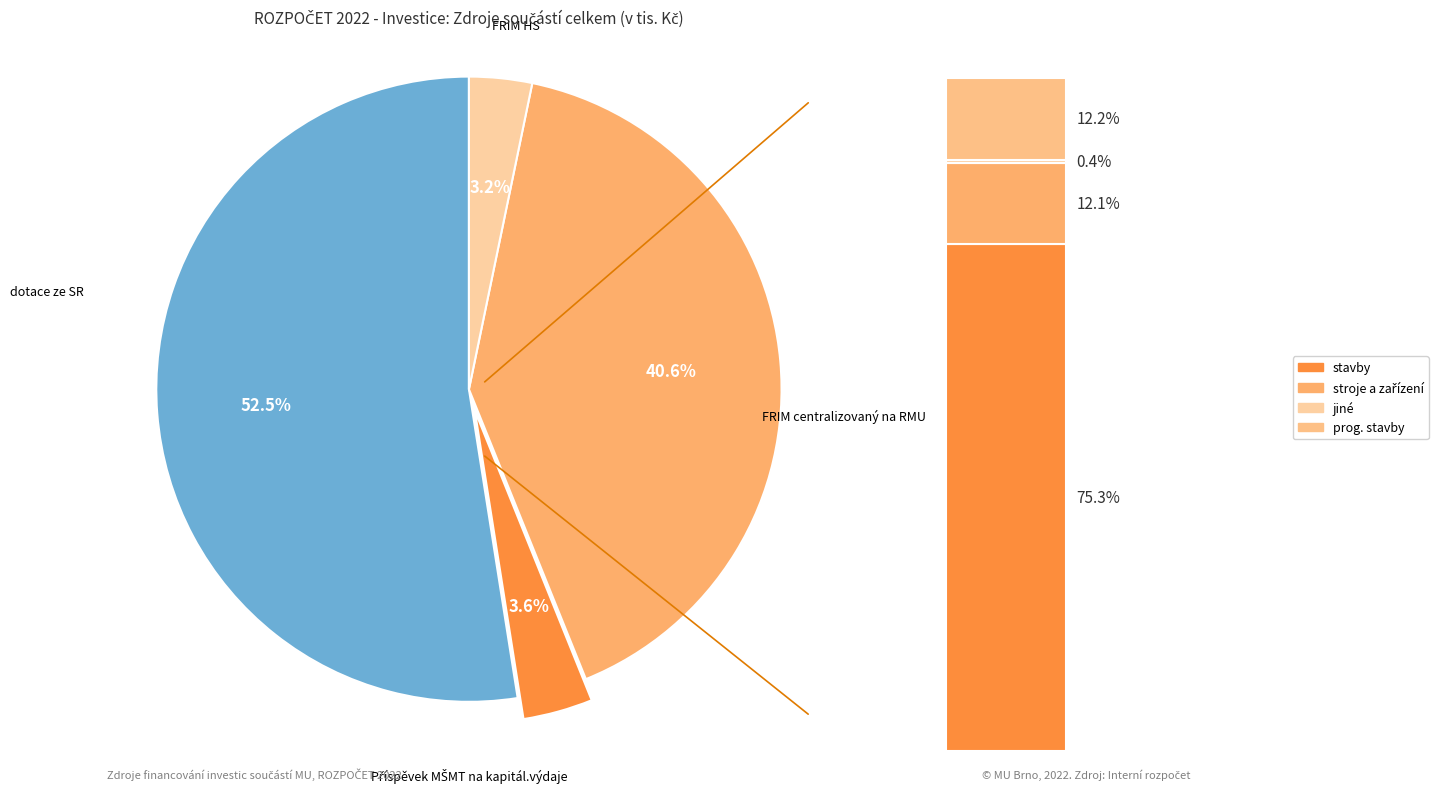

Is it true that dotace ze SR is 52% of the pie?

True